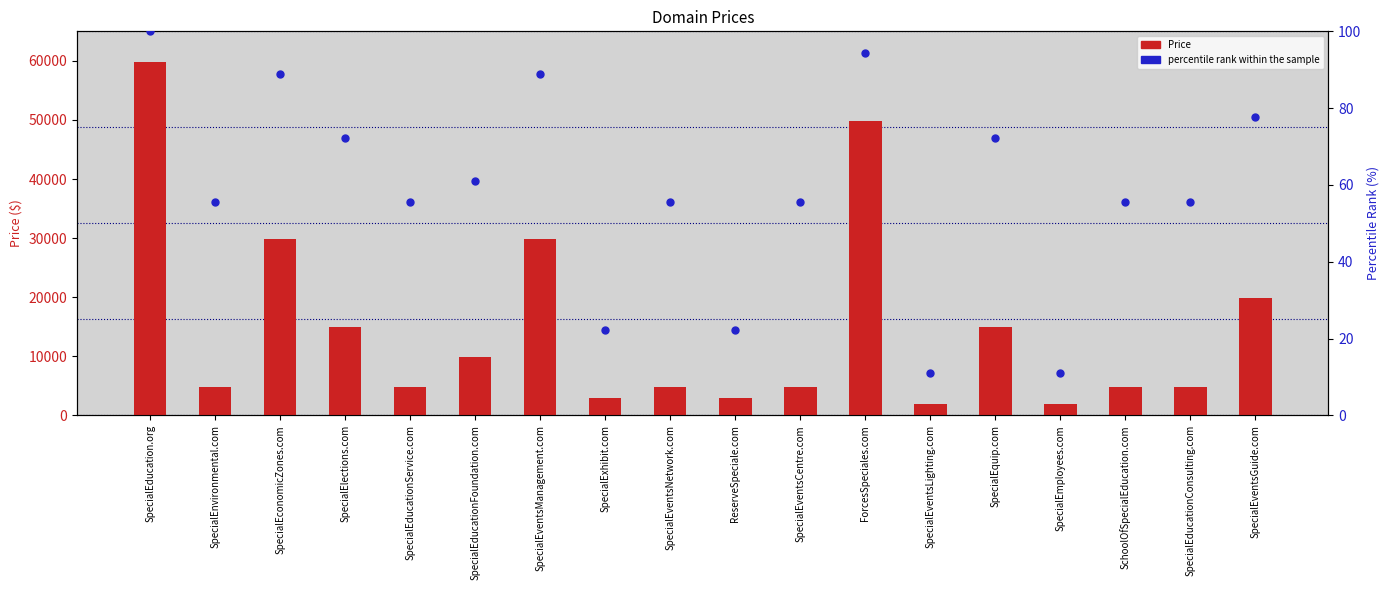

Which series reaches the maximum Y coordinate?

Price